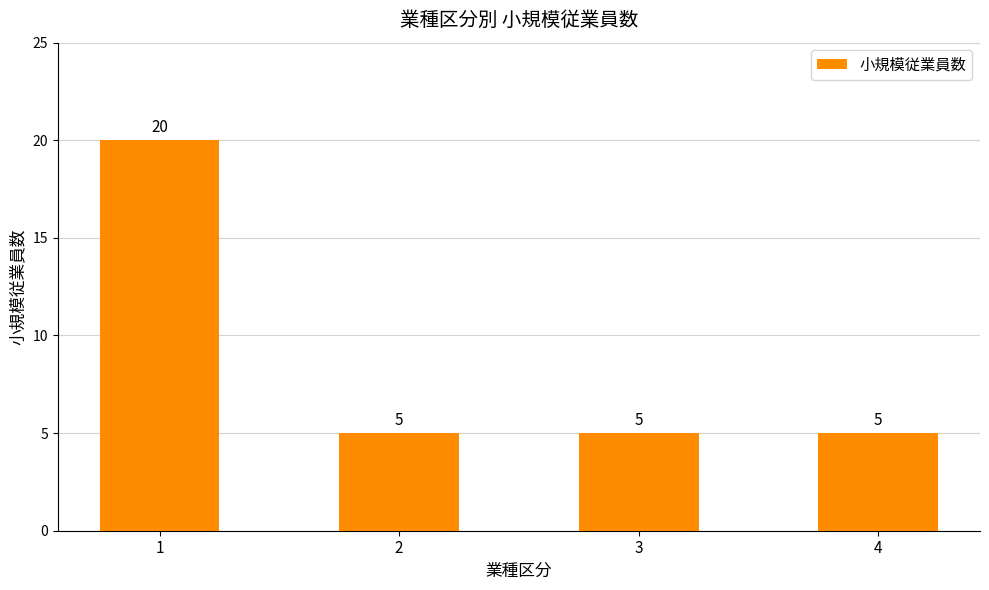

What is the minimum value shown in the chart?

5